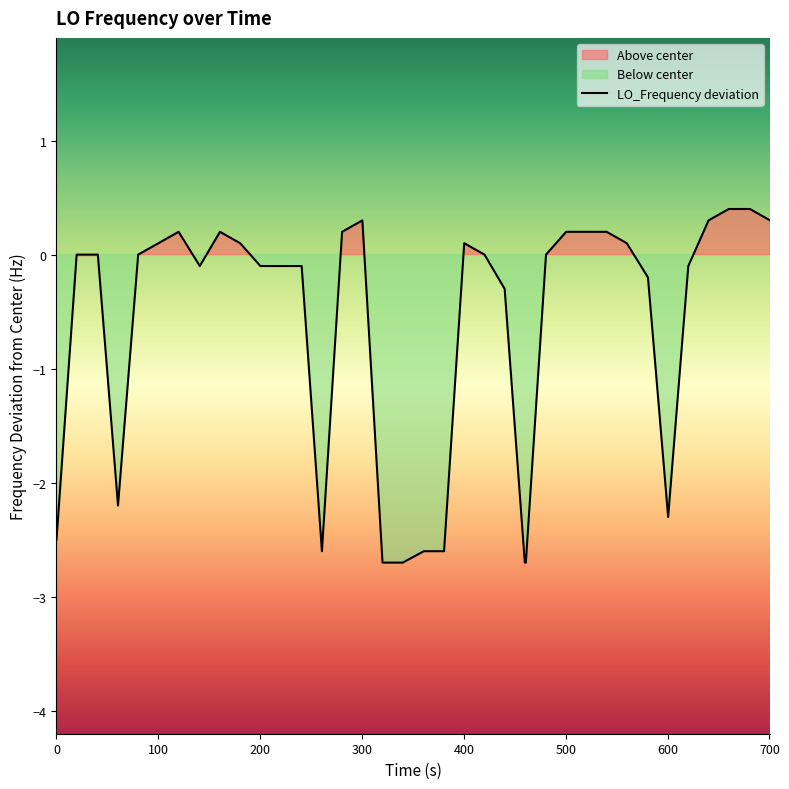

What is the maximum value for LO_Frequency deviation?

0.4